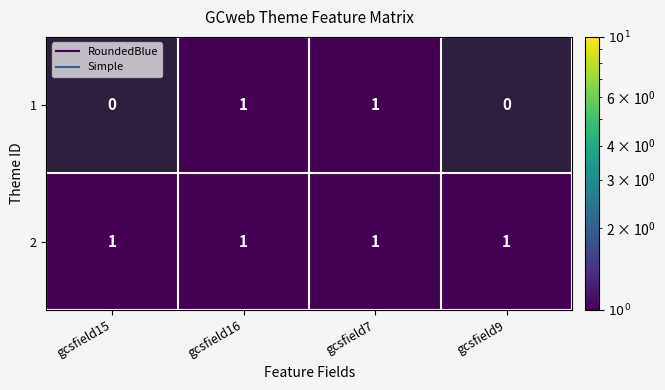

At which category is the sum across all series the highest?

gcsfield16